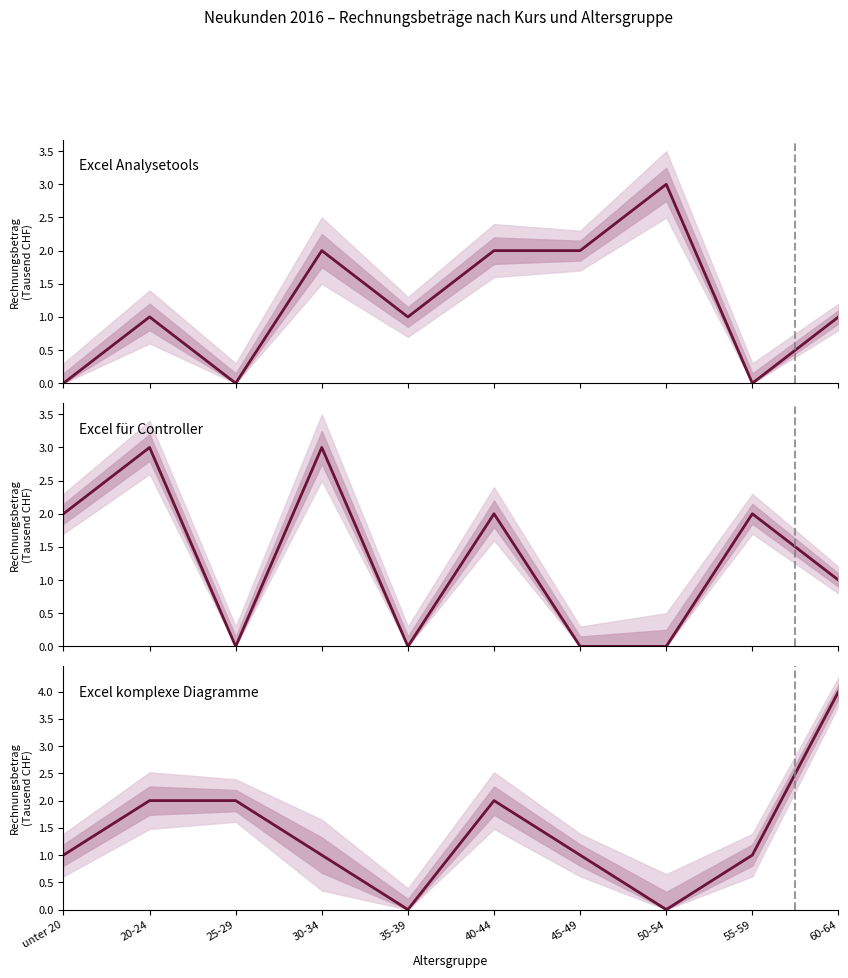

How many interior local valleys does the Excel für Controller series have?

2